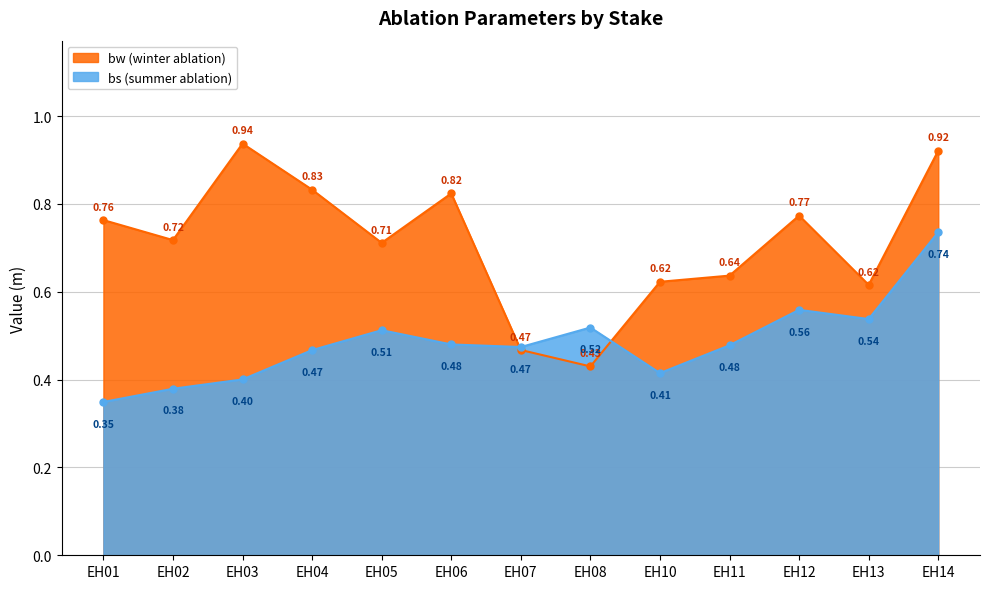

At which label is bs closest to 0?

EH01